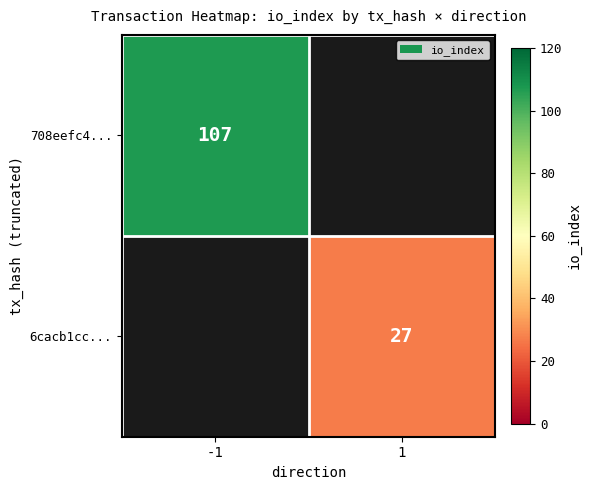

True or false: 708eefc4... has a value of 107 at -1.

True